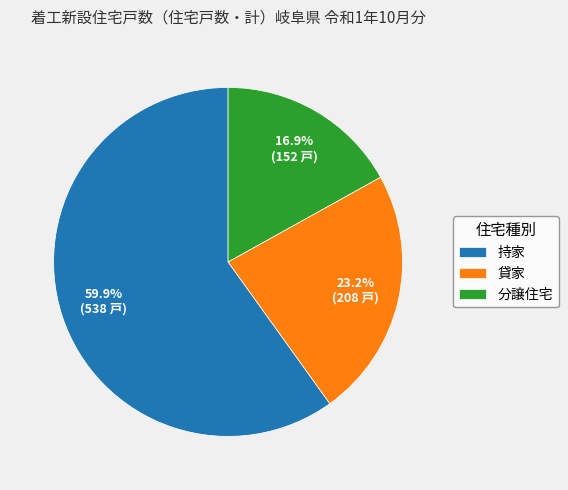

Which category has the biggest portion of the pie?

持家